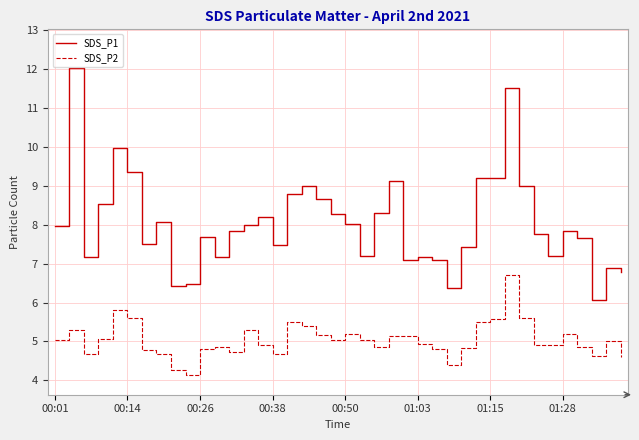

Which series has the largest total across all categories?

SDS_P1